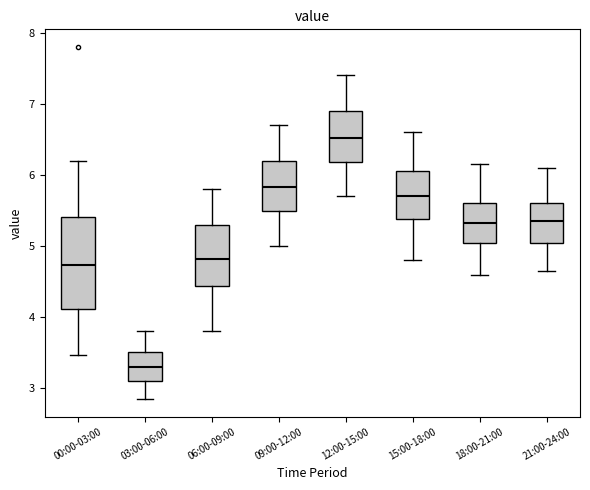

Reading left to right, transcribe this box plot: for each box, give where its median line is, the range the box spans, and where its two whiskers end, as read against the y-axis. The values are not printed on the chart, so give them approximately, as read against the axis.

00:00-03:00: median 4.7, box 4.1 to 5.4, whiskers 3.5 to 6.2
03:00-06:00: median 3.3, box 3.1 to 3.5, whiskers 2.9 to 3.8
06:00-09:00: median 4.8, box 4.4 to 5.3, whiskers 3.8 to 5.8
09:00-12:00: median 5.8, box 5.5 to 6.2, whiskers 5.0 to 6.7
12:00-15:00: median 6.5, box 6.2 to 6.9, whiskers 5.7 to 7.4
15:00-18:00: median 5.7, box 5.4 to 6.1, whiskers 4.8 to 6.6
18:00-21:00: median 5.3, box 5.0 to 5.6, whiskers 4.6 to 6.2
21:00-24:00: median 5.4, box 5.1 to 5.6, whiskers 4.7 to 6.1